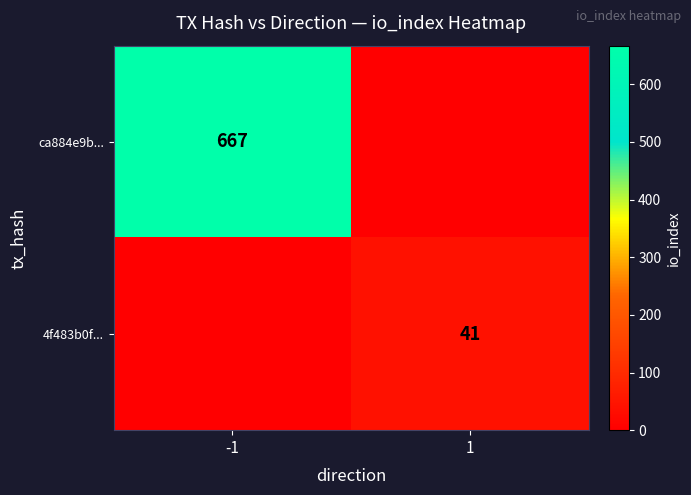

Is the value of 4f483b0f... at 1 greater than the value of ca884e9b... at -1?

No